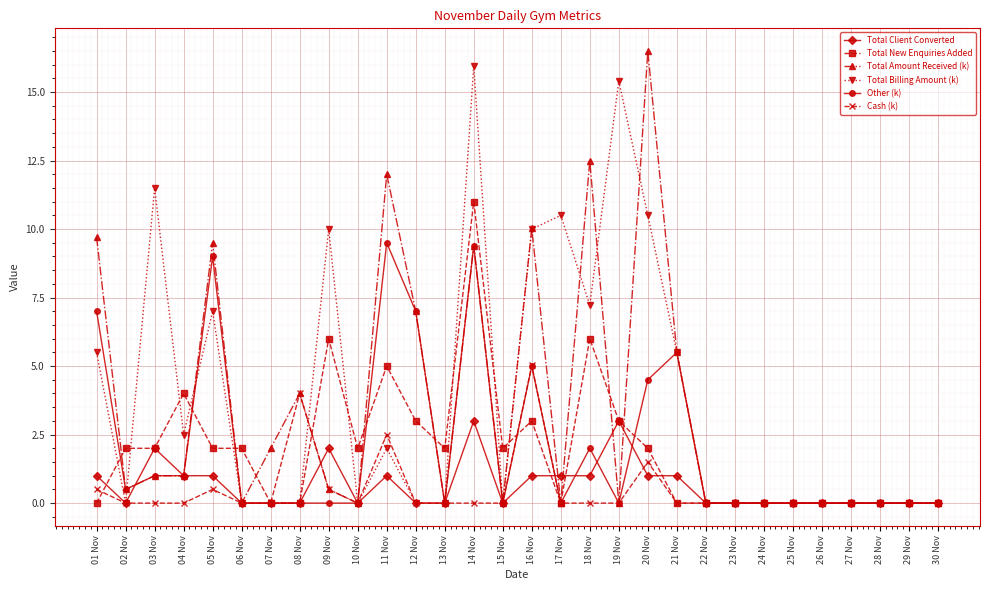

What is the sum of the Total New Enquiries Added values at 05 Nov and 02 Nov?

4.0